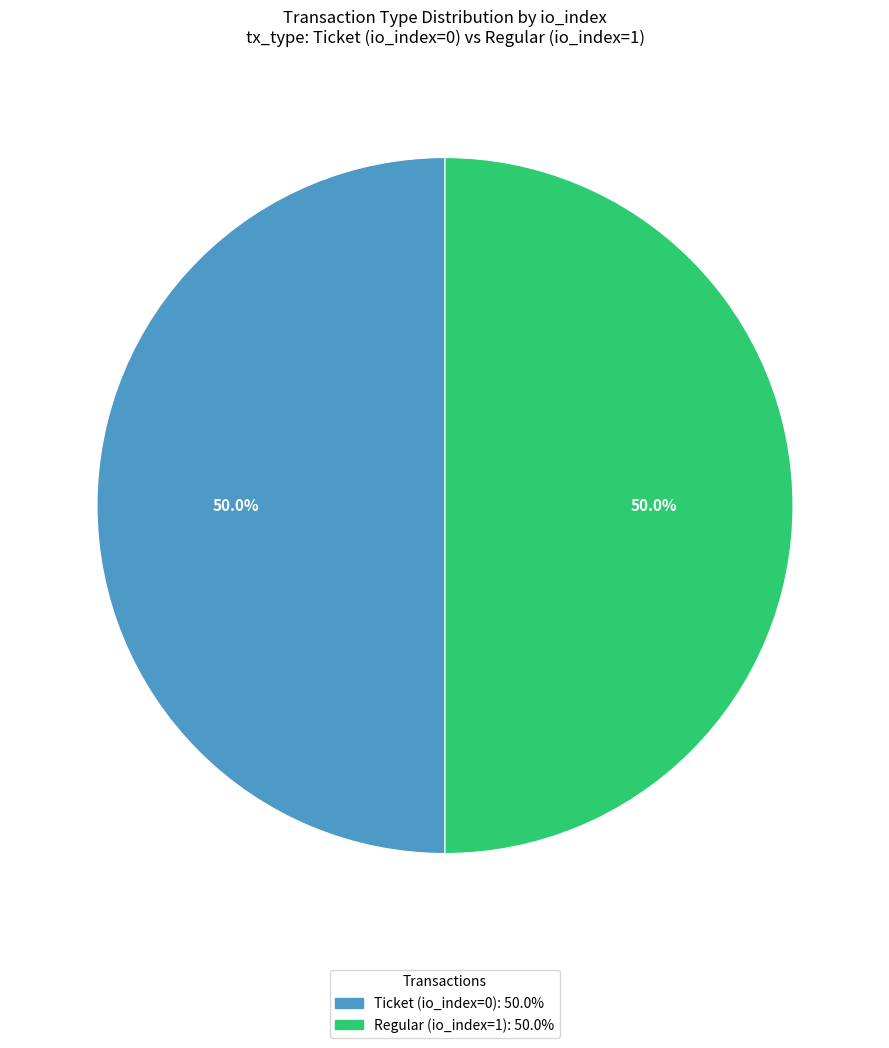

To the nearest percent, what is the average slice percentage?

50%